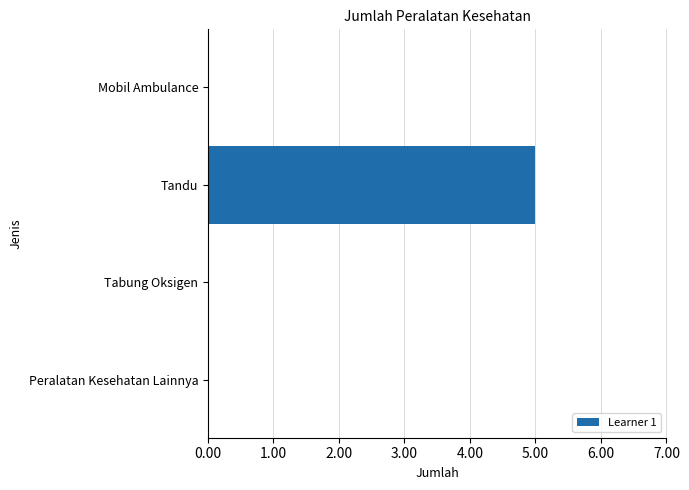

Between Mobil Ambulance and Tandu, which is larger?

Tandu